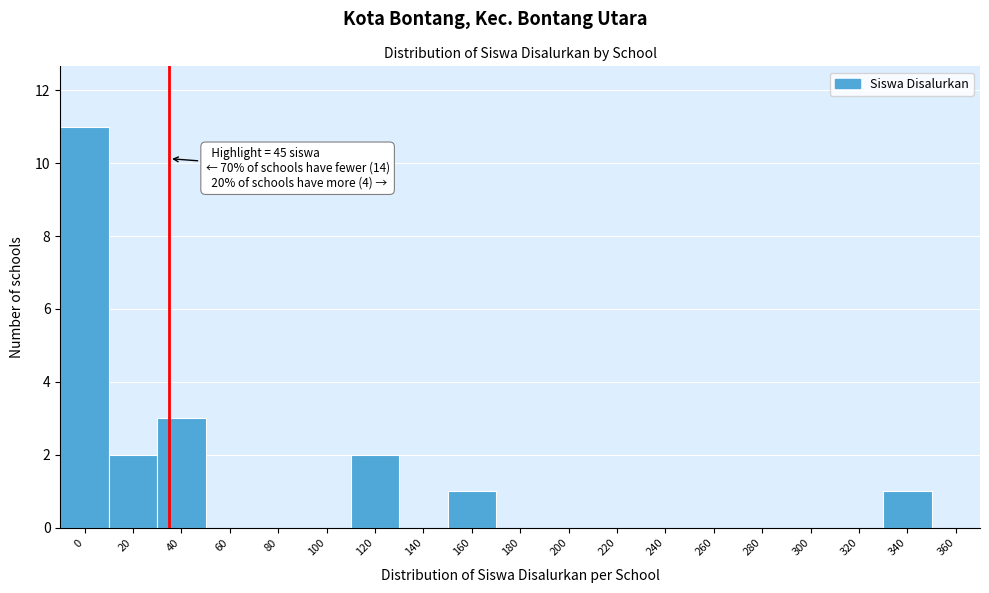

Reading left to right, transcribe all the data shown in this chart.

0=11	20=2	40=3	60=0	80=0	100=0	120=2	140=0	160=1	180=0	200=0	220=0	240=0	260=0	280=0	300=0	320=0	340=1	360=0